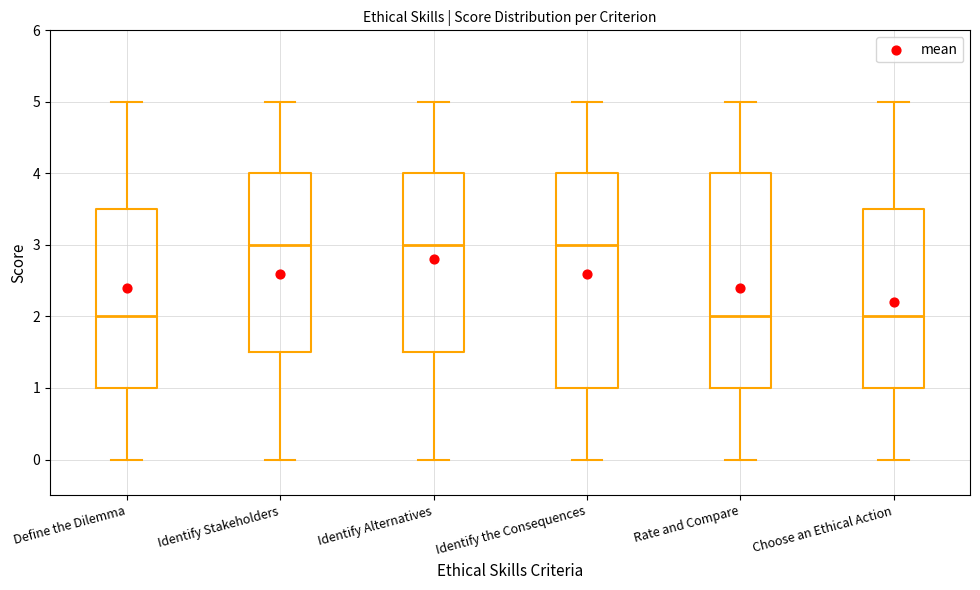

Reading left to right, transcribe this box plot: for each box, give where its median line is, the range the box spans, and where its two whiskers end, as read against the y-axis. The values are not printed on the chart, so give them approximately, as read against the axis.

Define the Dilemma: median 2.0, box 1.0 to 3.5, whiskers 0.0 to 5.0
Identify Stakeholders: median 3.0, box 1.5 to 4.0, whiskers 0.0 to 5.0
Identify Alternatives: median 3.0, box 1.5 to 4.0, whiskers 0.0 to 5.0
Identify the Consequences: median 3.0, box 1.0 to 4.0, whiskers 0.0 to 5.0
Rate and Compare: median 2.0, box 1.0 to 4.0, whiskers 0.0 to 5.0
Choose an Ethical Action: median 2.0, box 1.0 to 3.5, whiskers 0.0 to 5.0